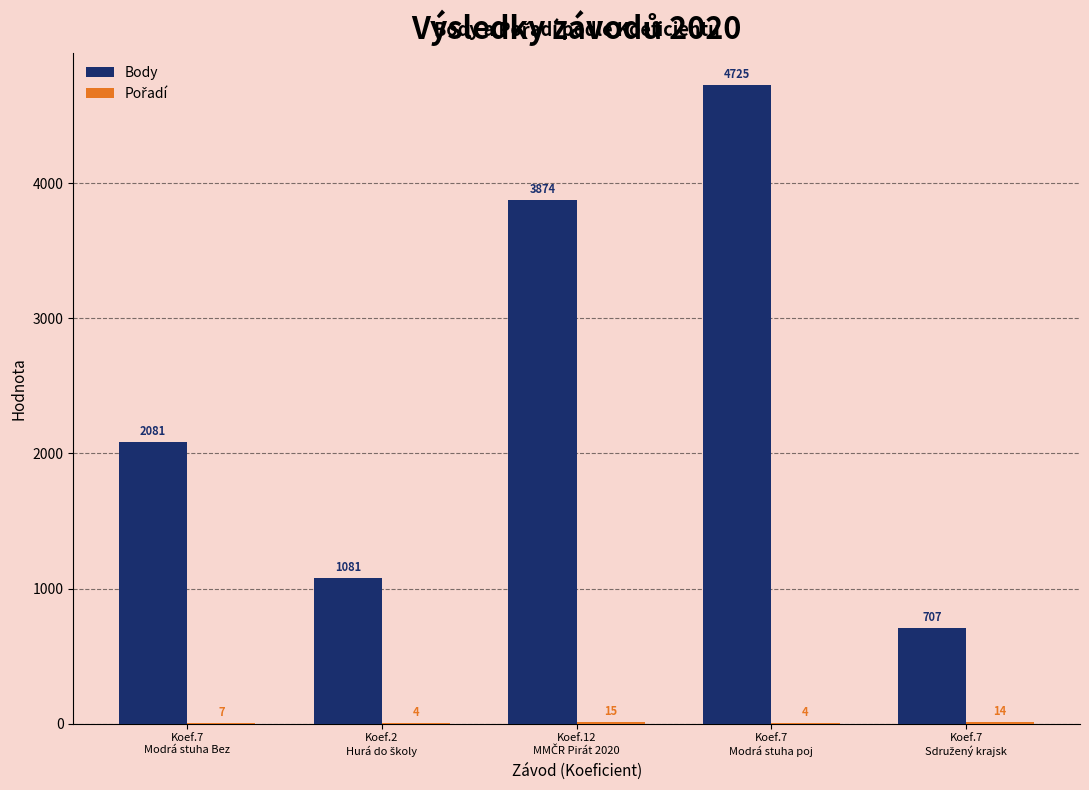

Which series has the largest total across all categories?

Body